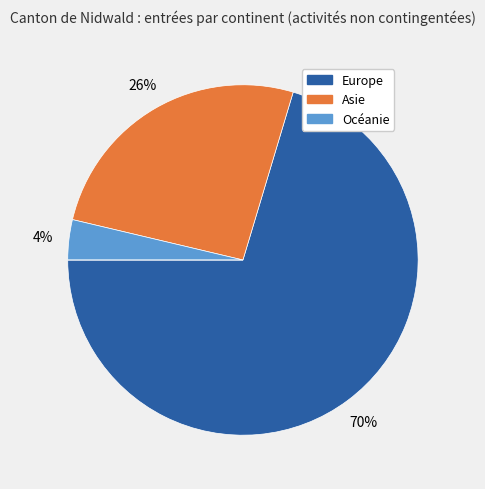

To the nearest percent, what is the average slice percentage?

25%